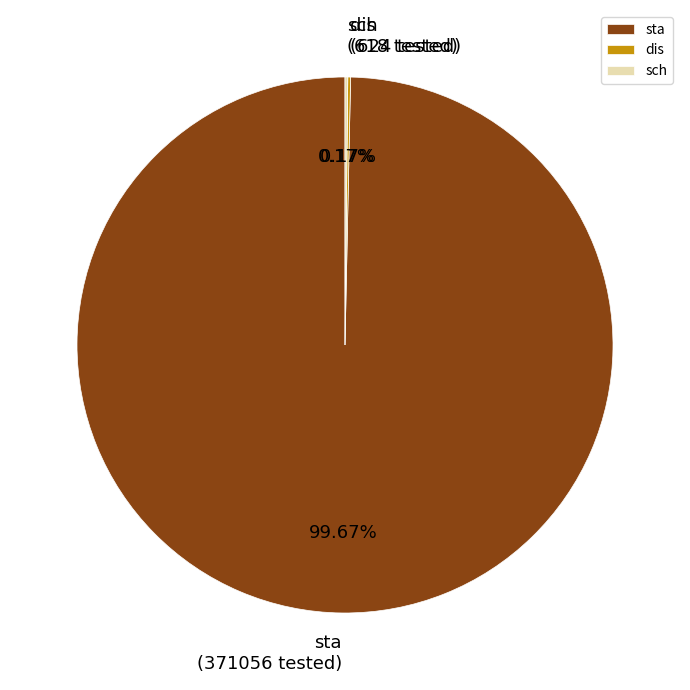

Which category has the biggest portion of the pie?

sta